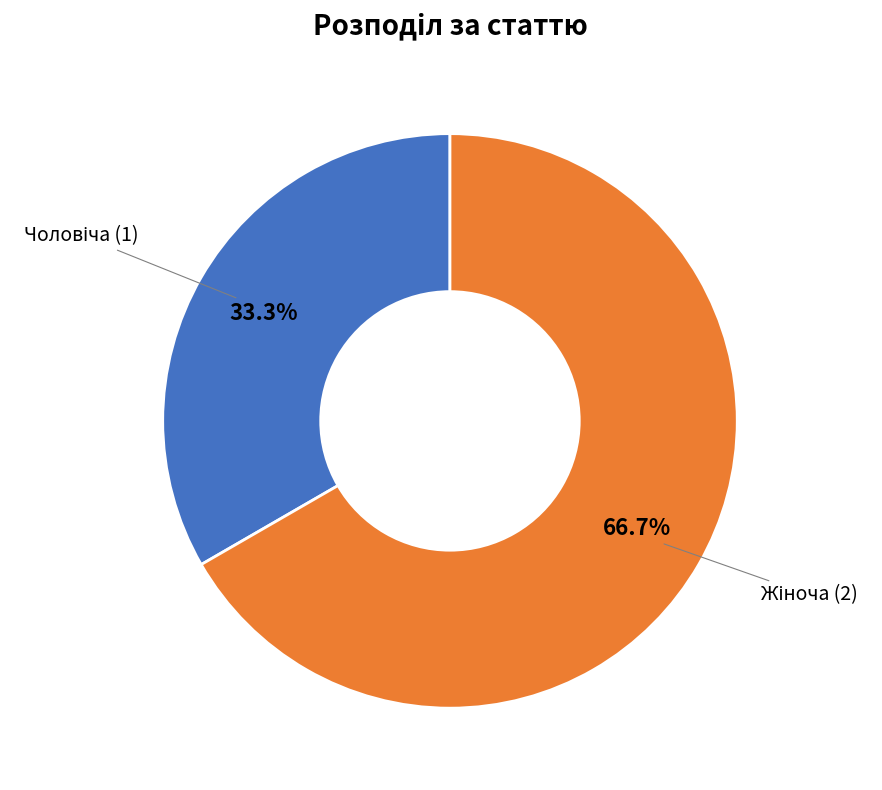

Is there a majority slice in this chart?

Yes